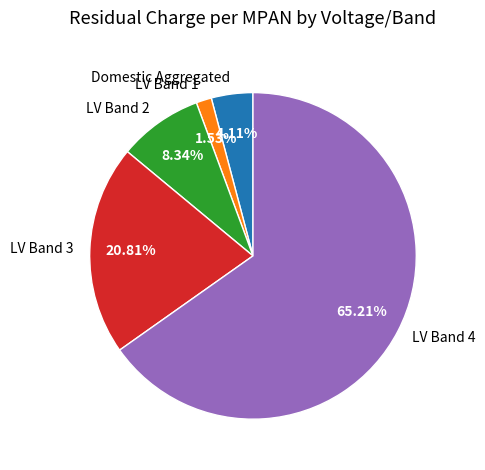

Approximately how many times larger is the value at LV Band 3 compared to LV Band 2?

2.5